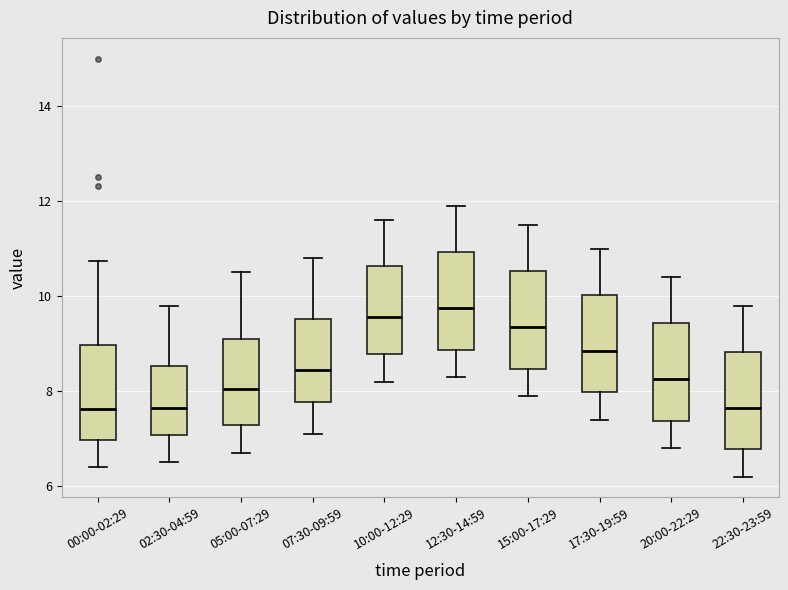

Reading left to right, read every box against the y-axis: the position of its median line, the range the box covers, and the ends of its whiskers. The values are not printed on the chart, so give them approximately, as read against the axis.

00:00-02:29: median 7.6, box 7.0 to 9.0, whiskers 6.4 to 10.8
02:30-04:59: median 7.6, box 7.0 to 8.6, whiskers 6.6 to 9.8
05:00-07:29: median 8.0, box 7.2 to 9.2, whiskers 6.8 to 10.6
07:30-09:59: median 8.4, box 7.8 to 9.6, whiskers 7.2 to 10.8
10:00-12:29: median 9.6, box 8.8 to 10.6, whiskers 8.2 to 11.6
12:30-14:59: median 9.8, box 8.8 to 11.0, whiskers 8.4 to 12.0
15:00-17:29: median 9.4, box 8.4 to 10.6, whiskers 8.0 to 11.6
17:30-19:59: median 8.8, box 8.0 to 10.0, whiskers 7.4 to 11.0
20:00-22:29: median 8.2, box 7.4 to 9.4, whiskers 6.8 to 10.4
22:30-23:59: median 7.6, box 6.8 to 8.8, whiskers 6.2 to 9.8